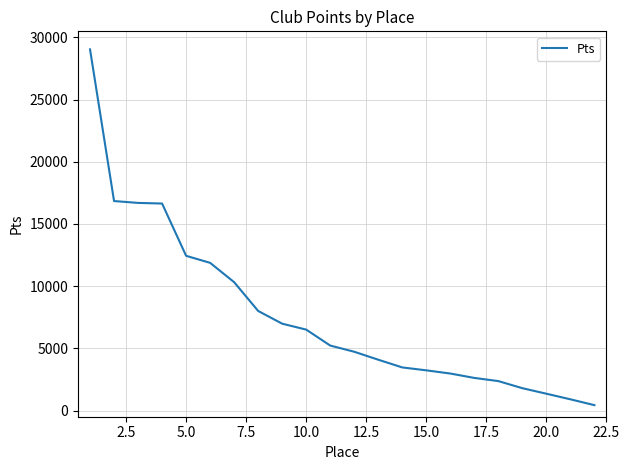

What is the difference between the maximum and minimum values?

28611